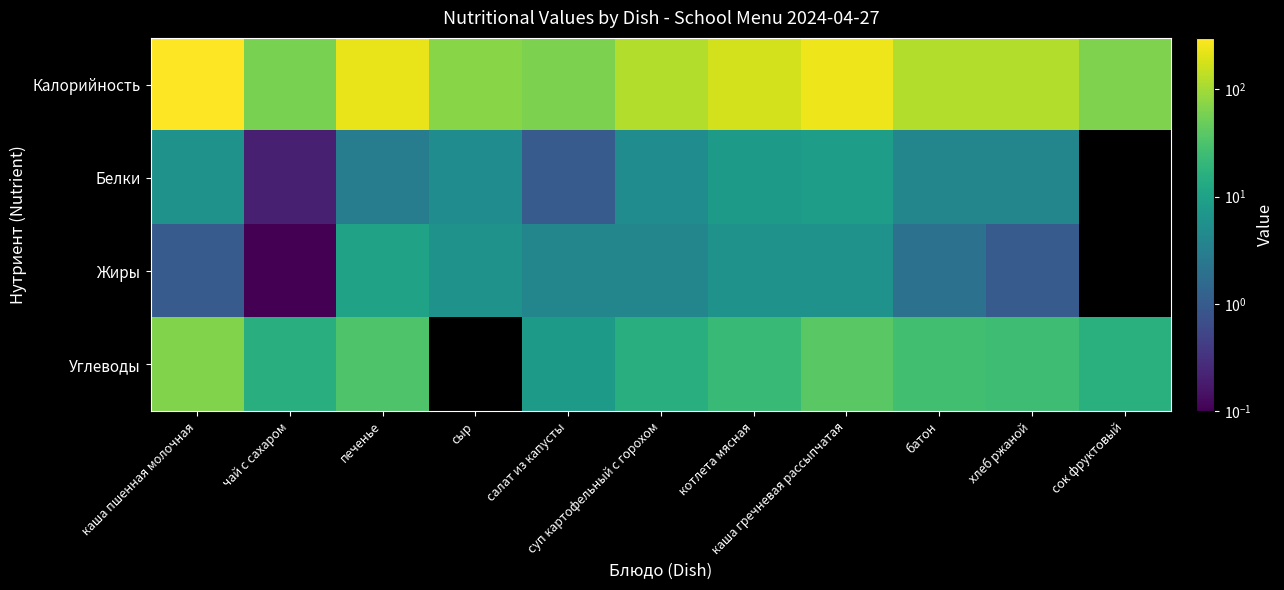

Reading left to right, transcribe all the data shown in this chart.

Калорийность: каша пшенная молочная=302.0	чай с сахаром=60.0	печенье=230.0	сыр=72.0	салат из капусты=62.0	суп картофельный с горохом=119.0	котлета мясная=172.0	каша гречневая рассыпчатая=244.0	батон=120.0	хлеб ржаной=120.0	сок фруктовый=64.0
Белки: каша пшенная молочная=6.0	чай с сахаром=0.2	печенье=3.0	сыр=5.0	салат из капусты=1.0	суп картофельный с горохом=5.0	котлета мясная=8.0	каша гречневая рассыпчатая=9.0	батон=4.0	хлеб ржаной=4.0	сок фруктовый=0.0
Жиры: каша пшенная молочная=1.0	чай с сахаром=0.1	печенье=10.0	сыр=6.0	салат из капусты=4.0	суп картофельный с горохом=4.0	котлета мясная=6.0	каша гречневая рассыпчатая=6.0	батон=2.0	хлеб ржаной=1.0	сок фруктовый=0.0
Углеводы: каша пшенная молочная=67.0	чай с сахаром=15.0	печенье=33.0	сыр=0.0	салат из капусты=8.0	суп картофельный с горохом=15.0	котлета мясная=22.0	каша гречневая рассыпчатая=39.0	батон=27.0	хлеб ржаной=25.0	сок фруктовый=16.0